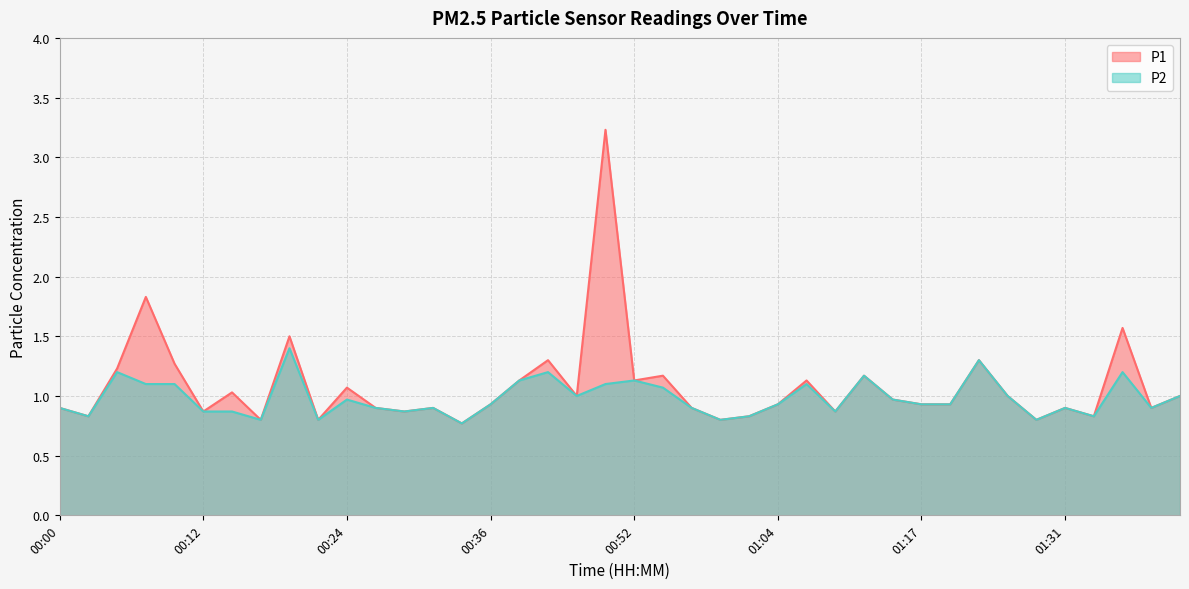

The P1 series shows 1.4 at 01:34. True or false?

False